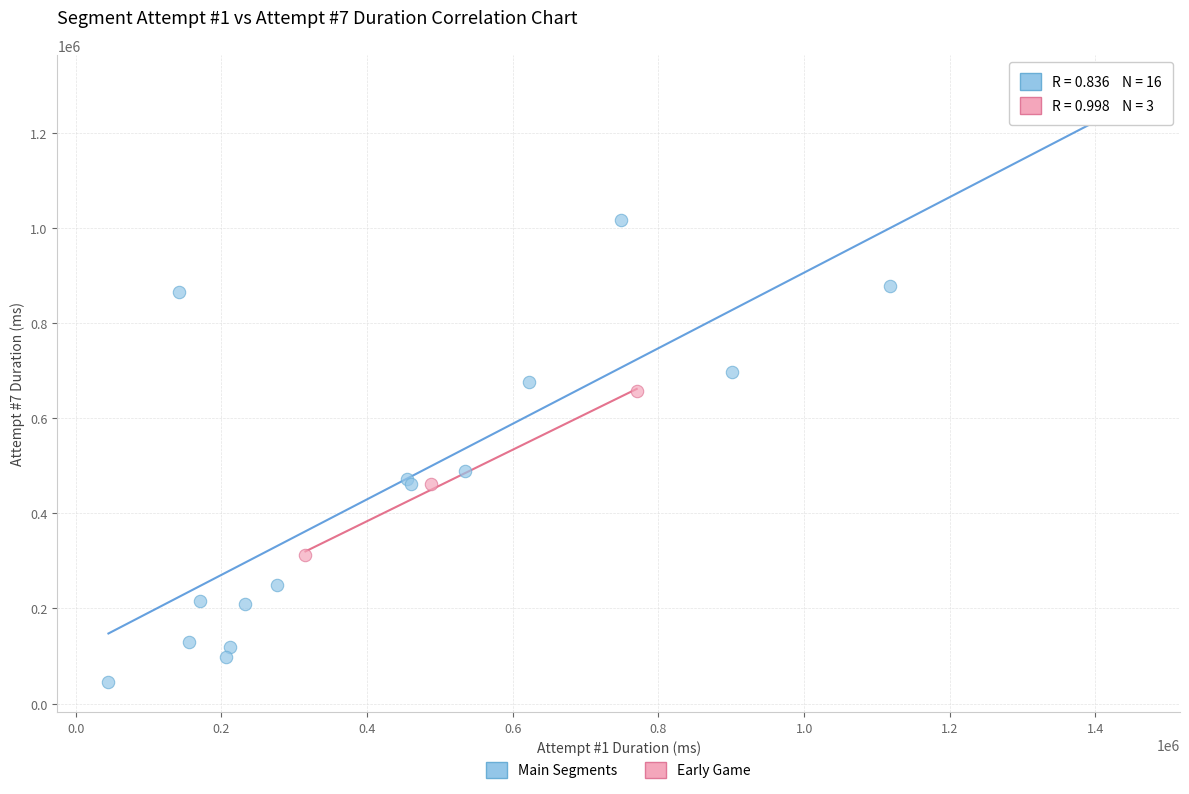

Which series reaches the minimum Y coordinate?

Main Segments